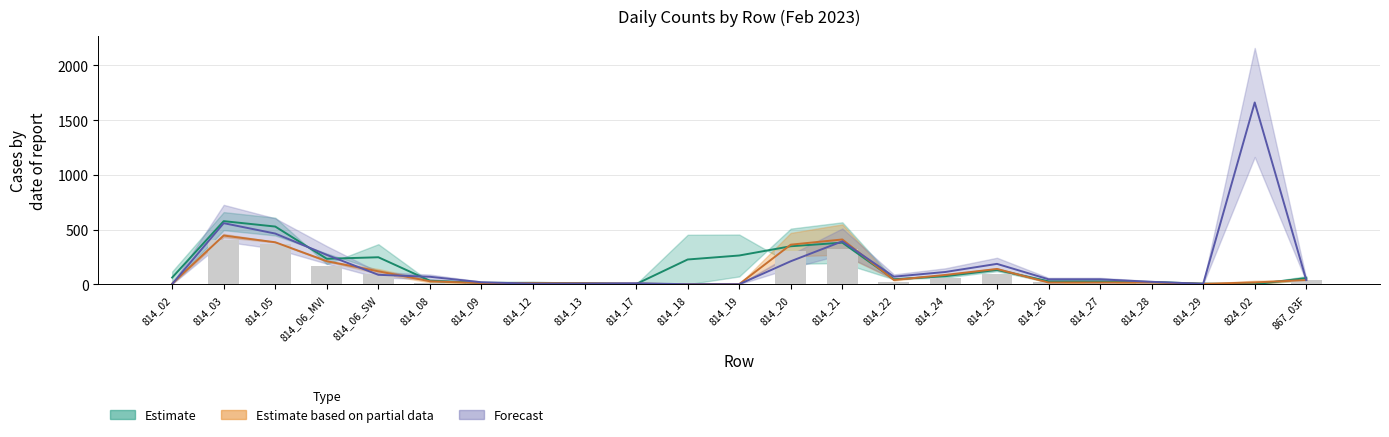

What is the label of the 16th bar from the left?

814_24